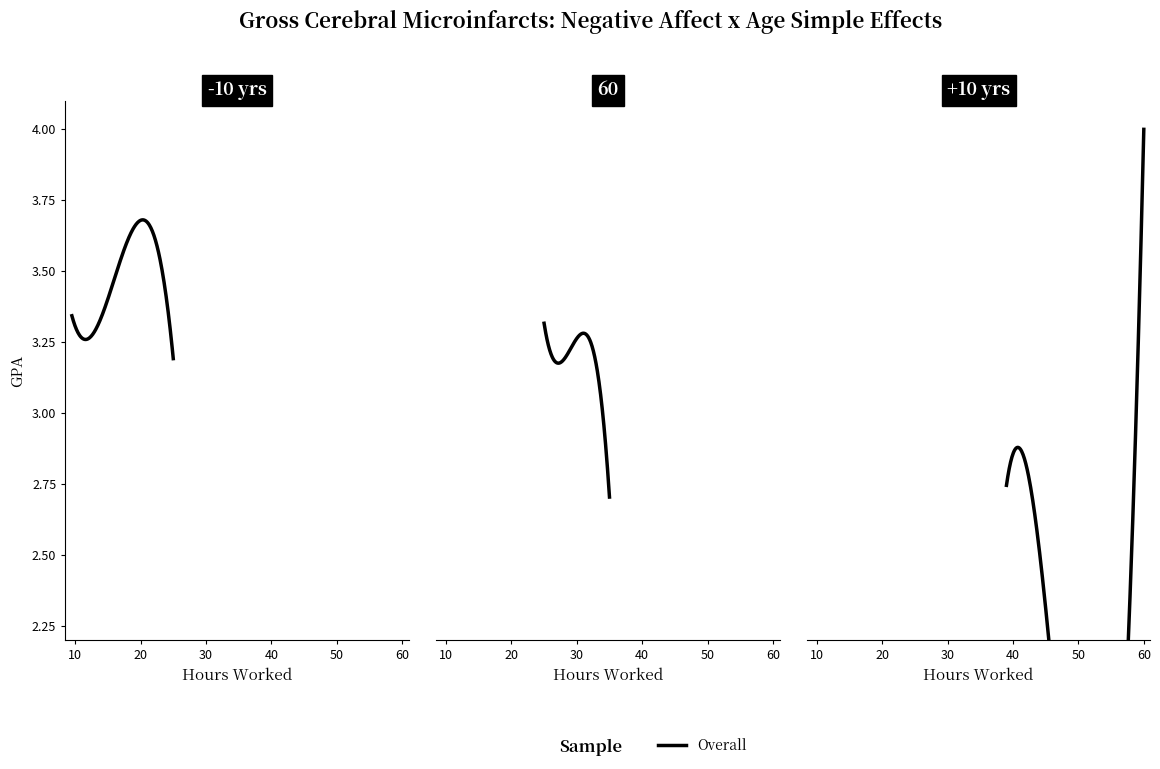

The chart shows a value of 0.7 at 10. True or false?

False